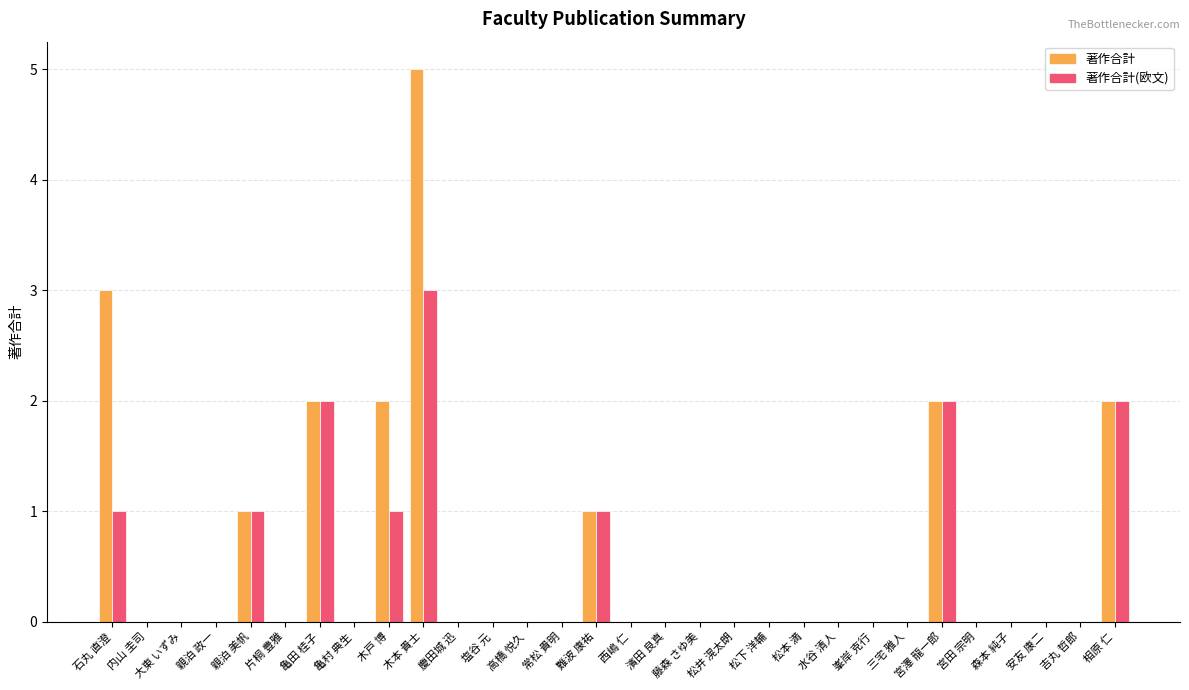

How many groups of bars are there?

30